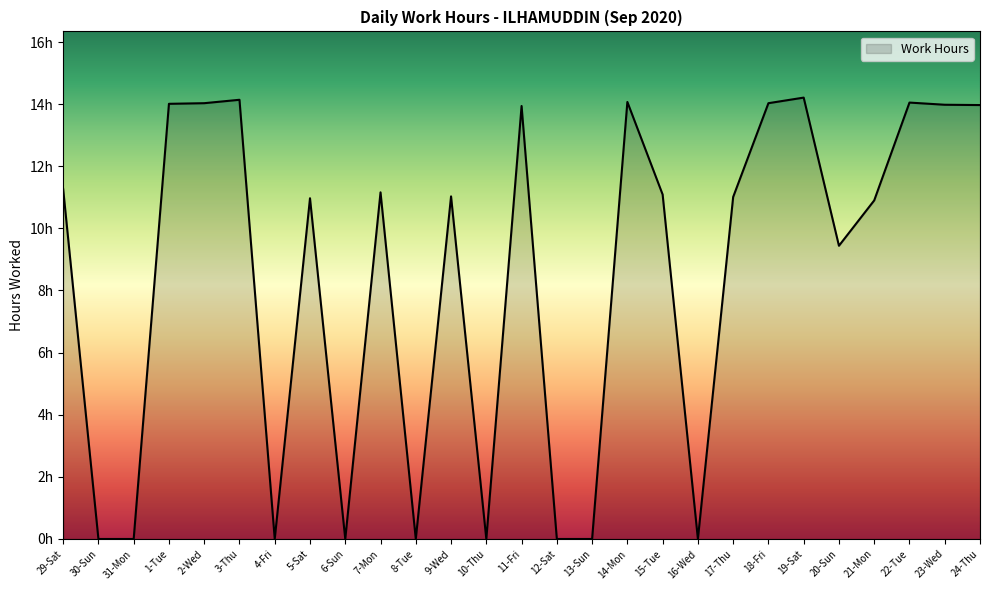

What is the label of the 13th point from the left?

10-Thu